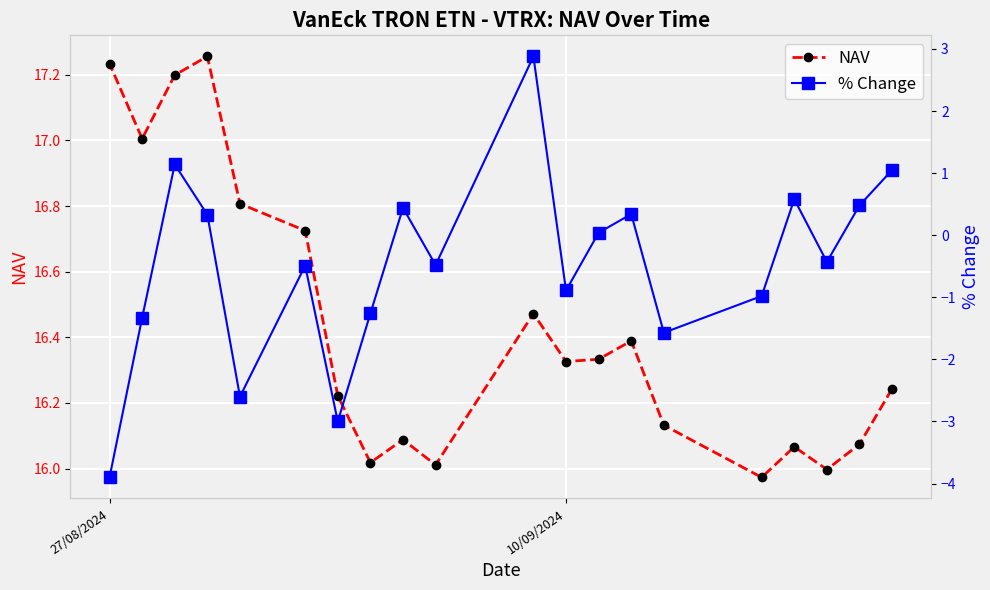

True or false: NAV and % Change cross at least once.

False